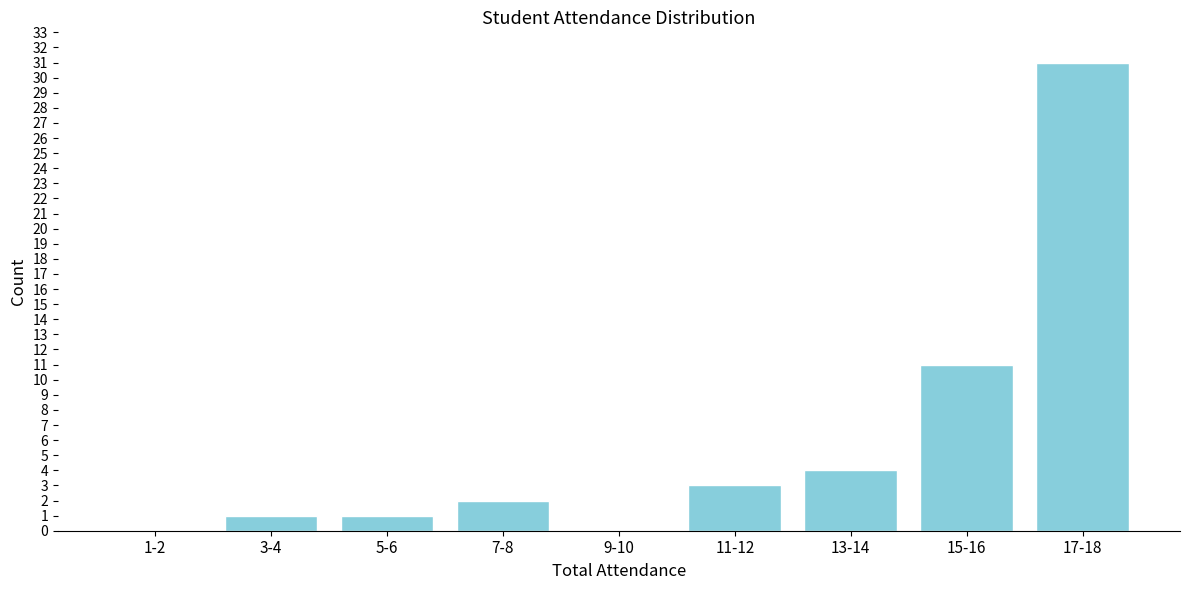

Reading left to right, extract all data points from this chart.

1-2=0	3-4=1	5-6=1	7-8=2	9-10=0	11-12=3	13-14=4	15-16=11	17-18=31